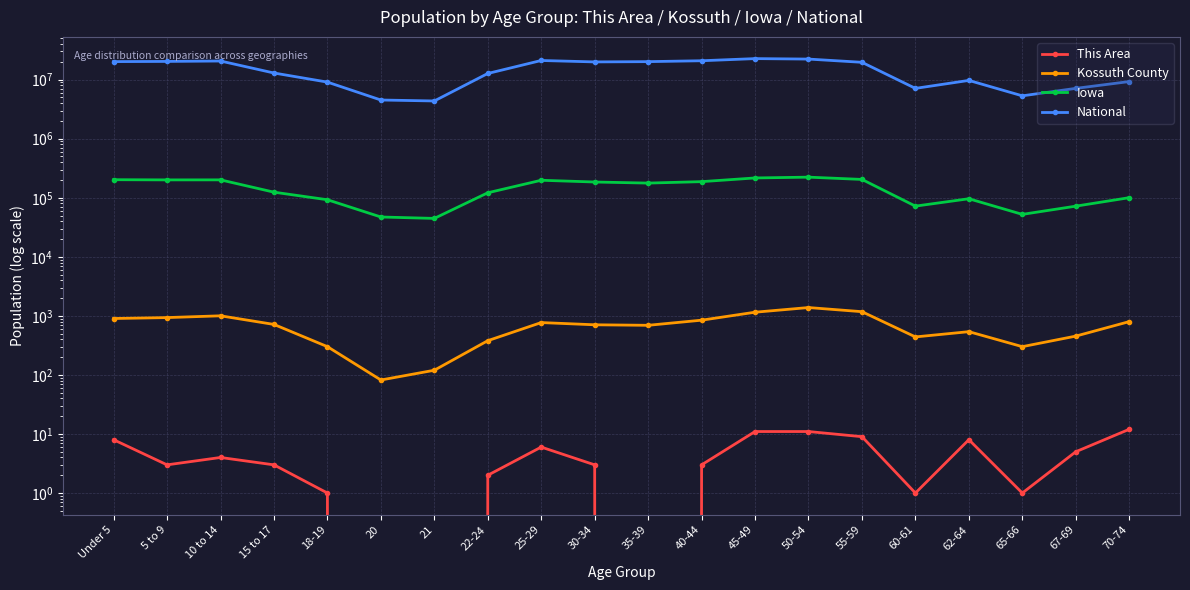

Where is National nearest to the value 13531442?

15 to 17